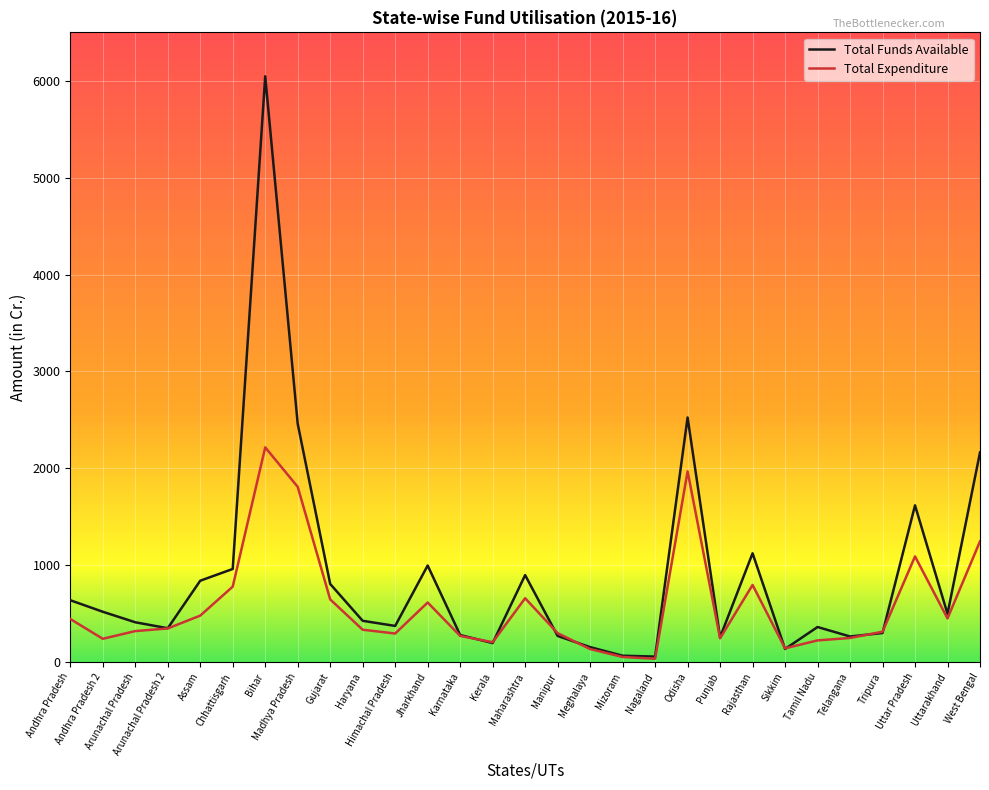

Which category has the highest value in the Total Expenditure series?

Bihar